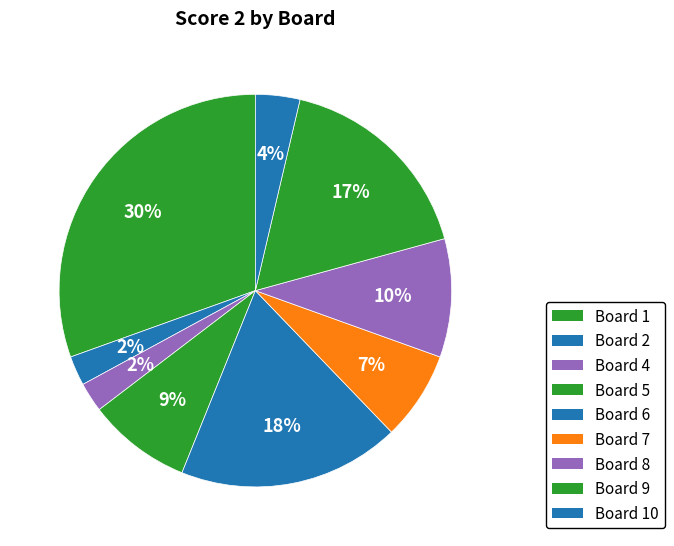

How many segments does this pie chart have?

9